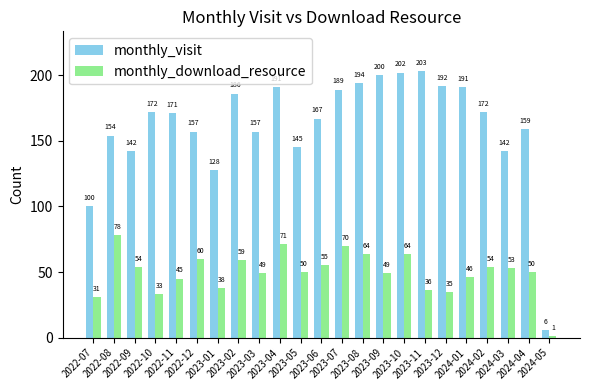

What is the spread (max minus min) of values at 2022-10?

139